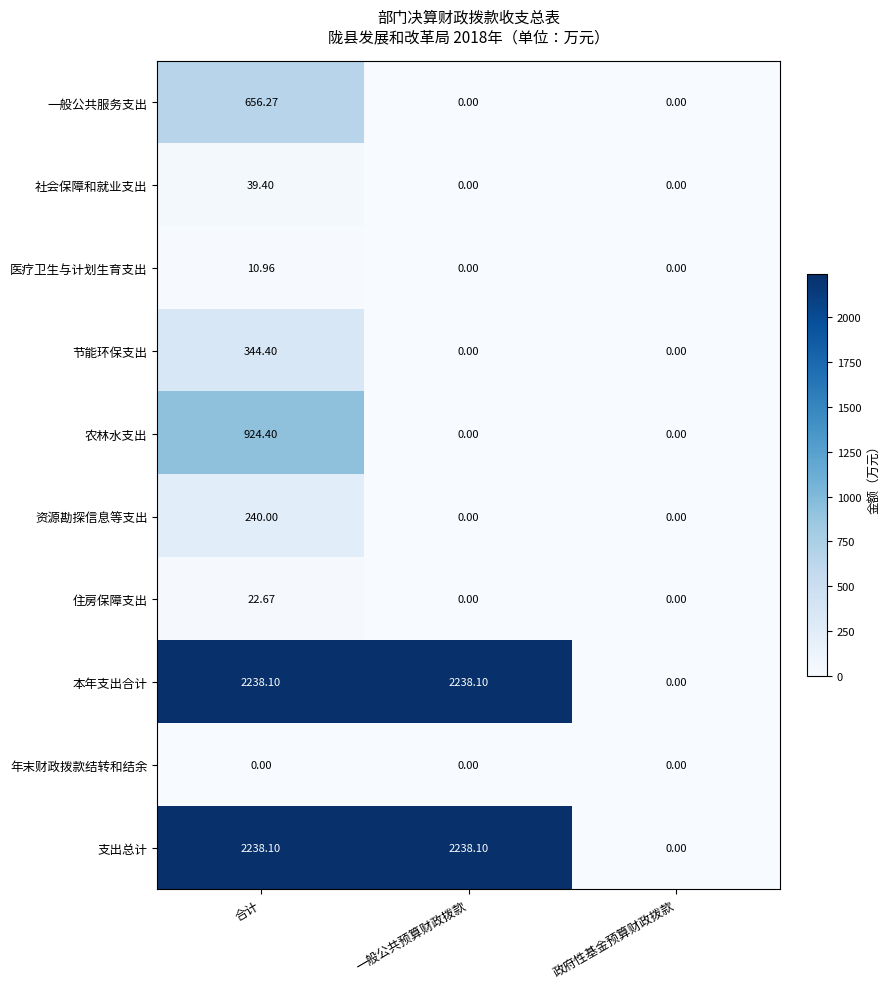

Which category has the highest value in the 一般公共服务支出 series?

合计